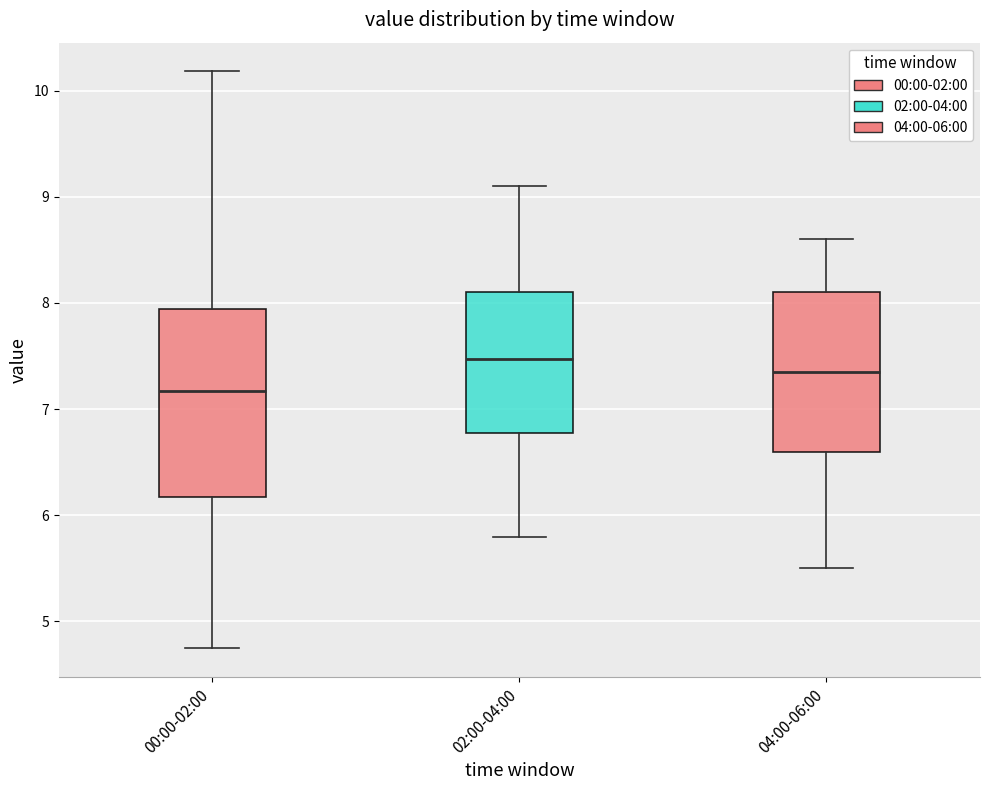

Reading left to right, transcribe this box plot: for each box, give where its median line is, the range the box spans, and where its two whiskers end, as read against the y-axis. The values are not printed on the chart, so give them approximately, as read against the axis.

00:00-02:00: median 7.2, box 6.2 to 7.9, whiskers 4.8 to 10.2
02:00-04:00: median 7.5, box 6.8 to 8.1, whiskers 5.8 to 9.1
04:00-06:00: median 7.4, box 6.6 to 8.1, whiskers 5.5 to 8.6